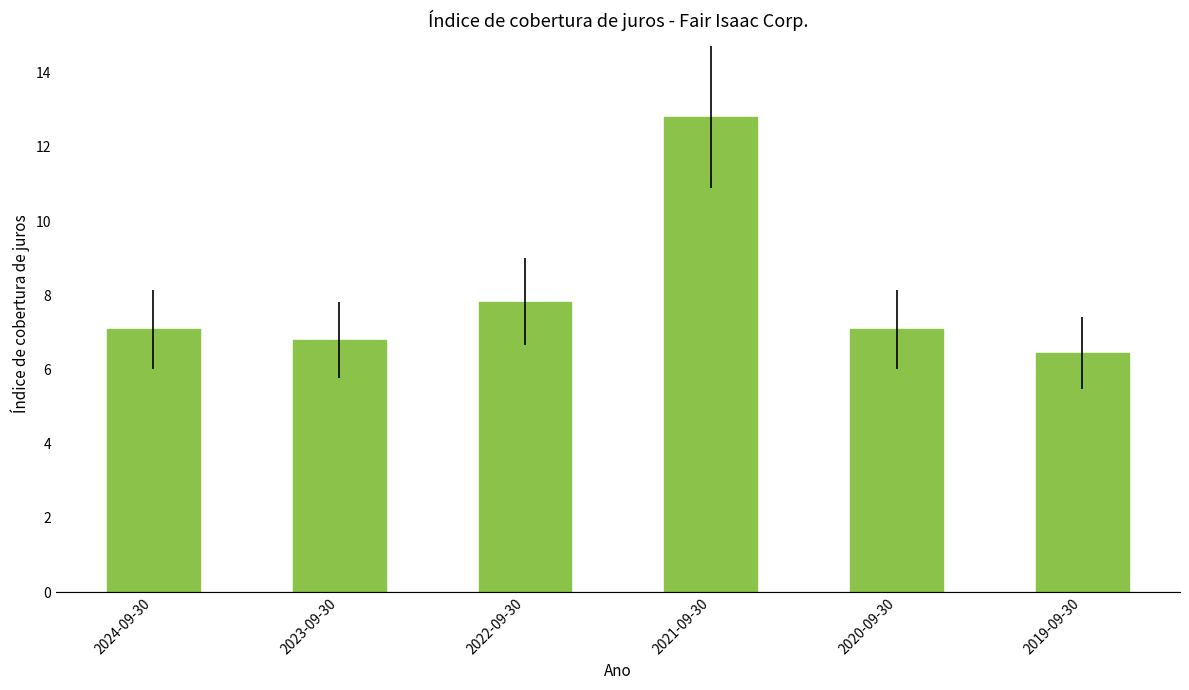

How many values are below 7?

2